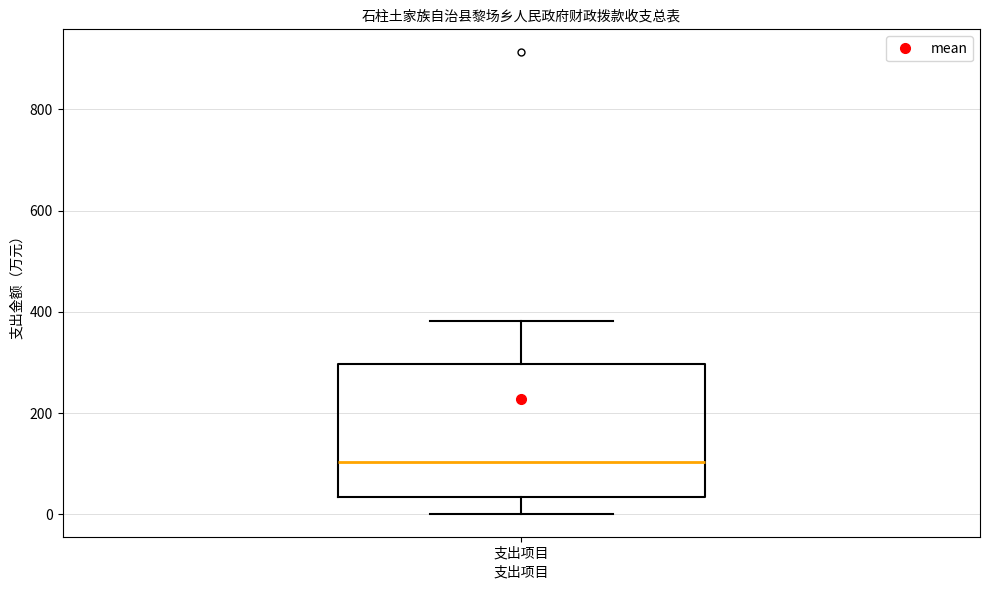

Read this box plot against the y-axis: the position of the median line, the range covered by the box, and the ends of both whiskers. The values are not printed on the chart, so give them approximately, as read against the axis.

median 100, box 40 to 300, whiskers 0 to 380